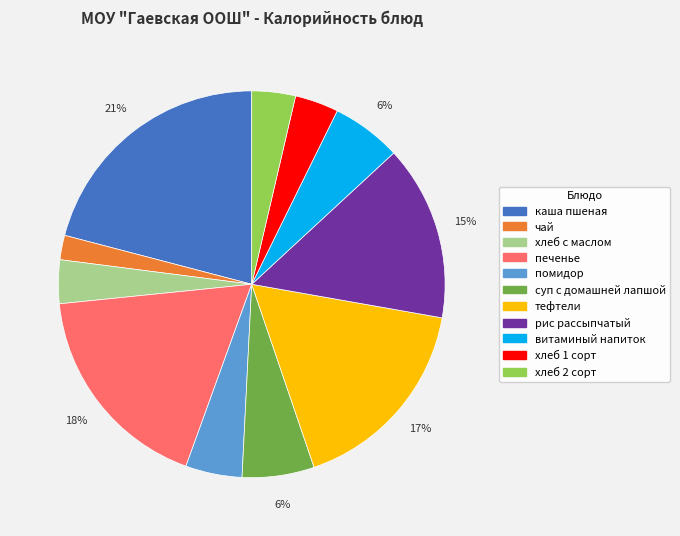

Count the number of slices in the pie.

11